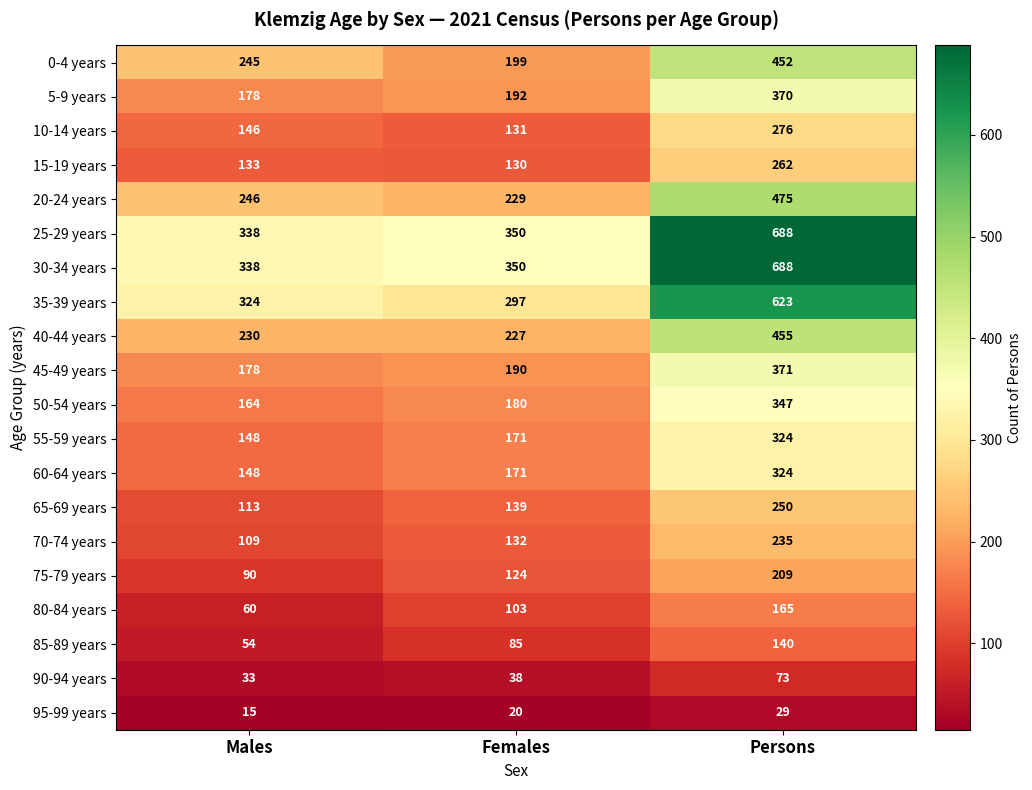

The 35-39 years series shows 324 at Males. True or false?

True